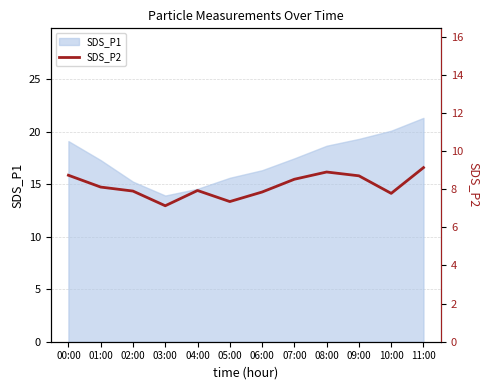

Read the value at 08:00.

8.9